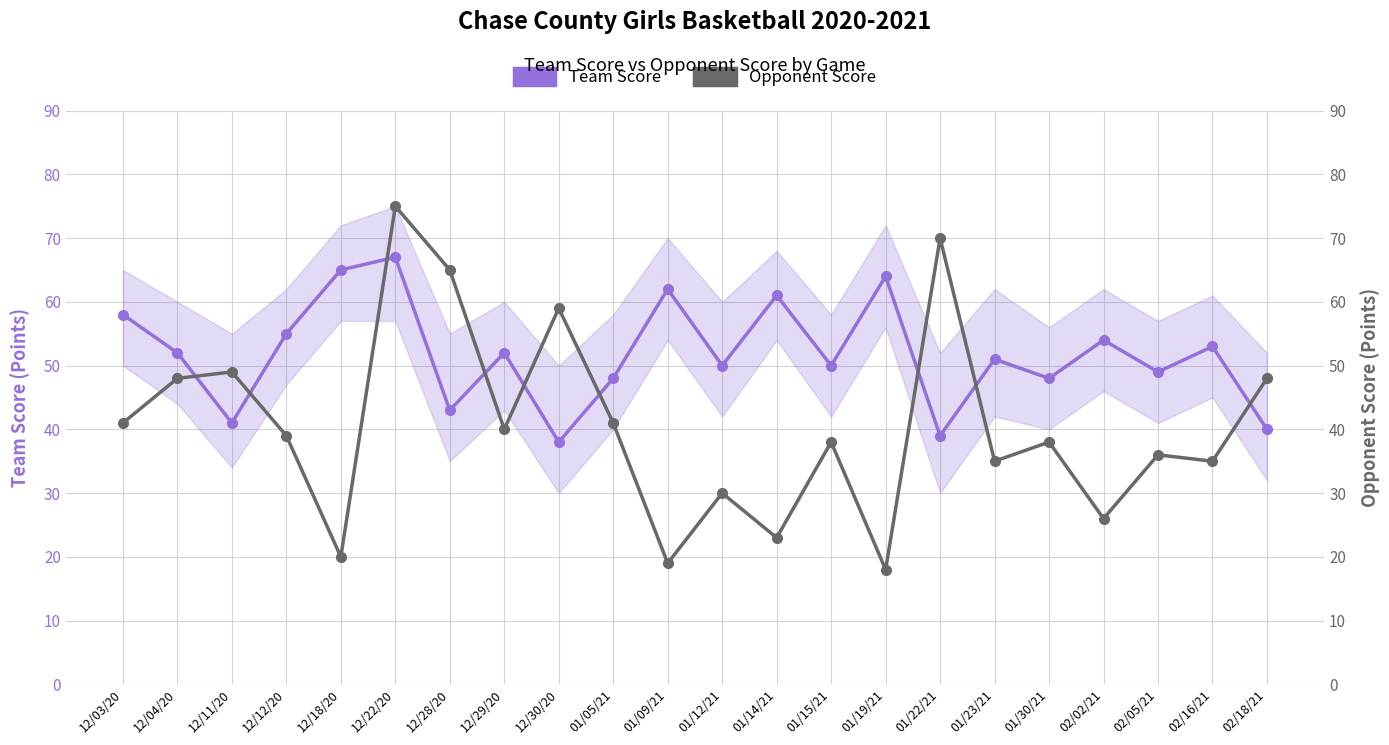

The value of Team Score at 01/09/21 is 38. True or false?

False